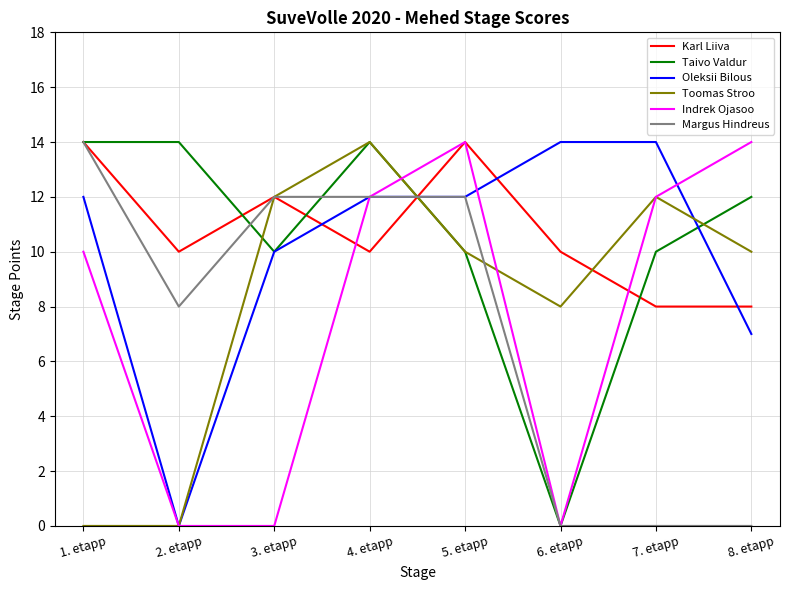

Reading right to left, what are all the values shown in this chart?

Karl Liiva: 8. etapp=8	7. etapp=8	6. etapp=10	5. etapp=14	4. etapp=10	3. etapp=12	2. etapp=10	1. etapp=14
Taivo Valdur: 8. etapp=12	7. etapp=10	6. etapp=0	5. etapp=10	4. etapp=14	3. etapp=10	2. etapp=14	1. etapp=14
Oleksii Bilous: 8. etapp=7	7. etapp=14	6. etapp=14	5. etapp=12	4. etapp=12	3. etapp=10	2. etapp=0	1. etapp=12
Toomas Stroo: 8. etapp=10	7. etapp=12	6. etapp=8	5. etapp=10	4. etapp=14	3. etapp=12	2. etapp=0	1. etapp=0
Indrek Ojasoo: 8. etapp=14	7. etapp=12	6. etapp=0	5. etapp=14	4. etapp=12	3. etapp=0	2. etapp=0	1. etapp=10
Margus Hindreus: 8. etapp=0	7. etapp=0	6. etapp=0	5. etapp=12	4. etapp=12	3. etapp=12	2. etapp=8	1. etapp=14